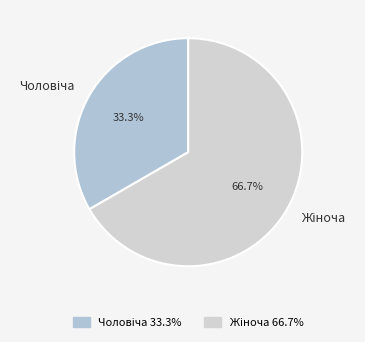

Is there any slice that represents more than half of the pie?

Yes